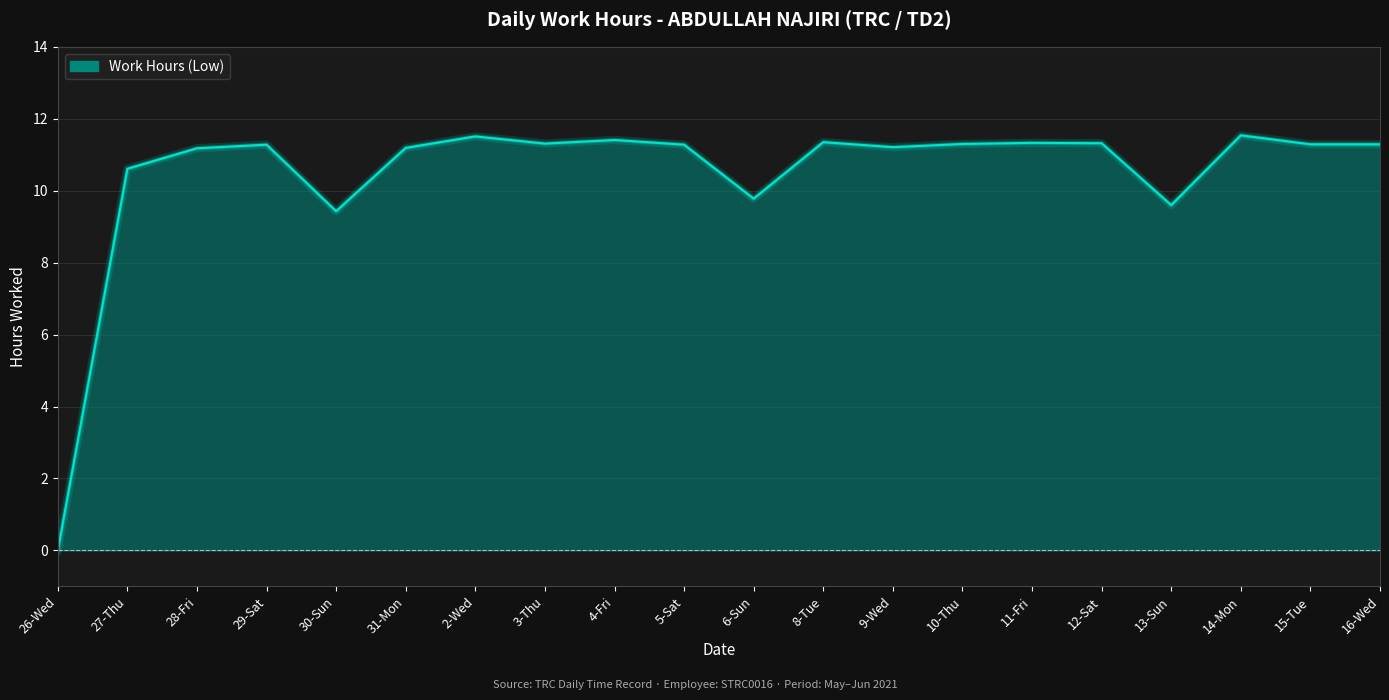

Reading left to right, list all the values displayed in this chart.

26-Wed=0.0	27-Thu=10.6	28-Fri=11.2	29-Sat=11.3	30-Sun=9.4	31-Mon=11.2	2-Wed=11.5	3-Thu=11.3	4-Fri=11.4	5-Sat=11.3	6-Sun=9.8	8-Tue=11.3	9-Wed=11.2	10-Thu=11.3	11-Fri=11.3	12-Sat=11.3	13-Sun=9.6	14-Mon=11.5	15-Tue=11.3	16-Wed=11.3